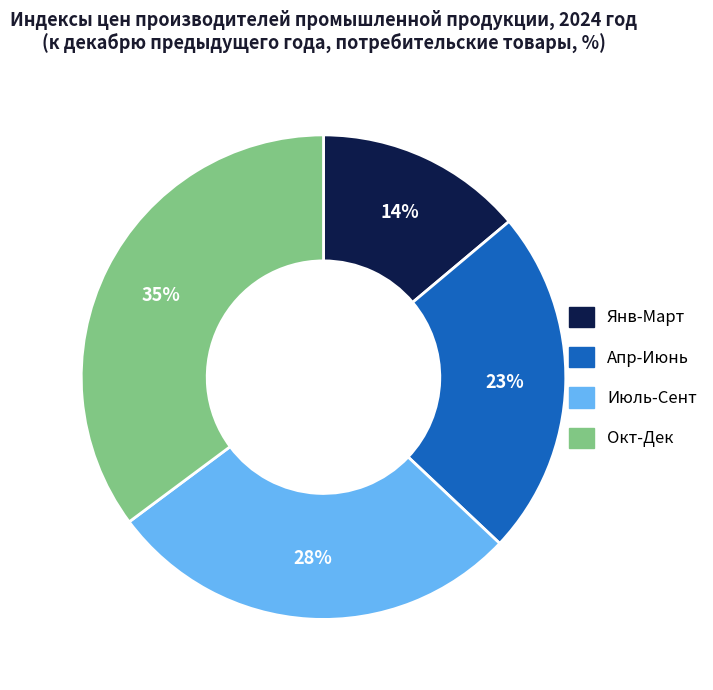

Does any single category account for the majority?

No